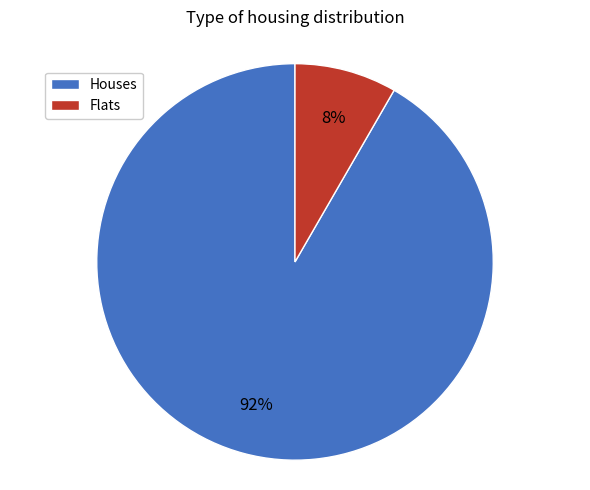

To the nearest percent, what is the average slice percentage?

50%